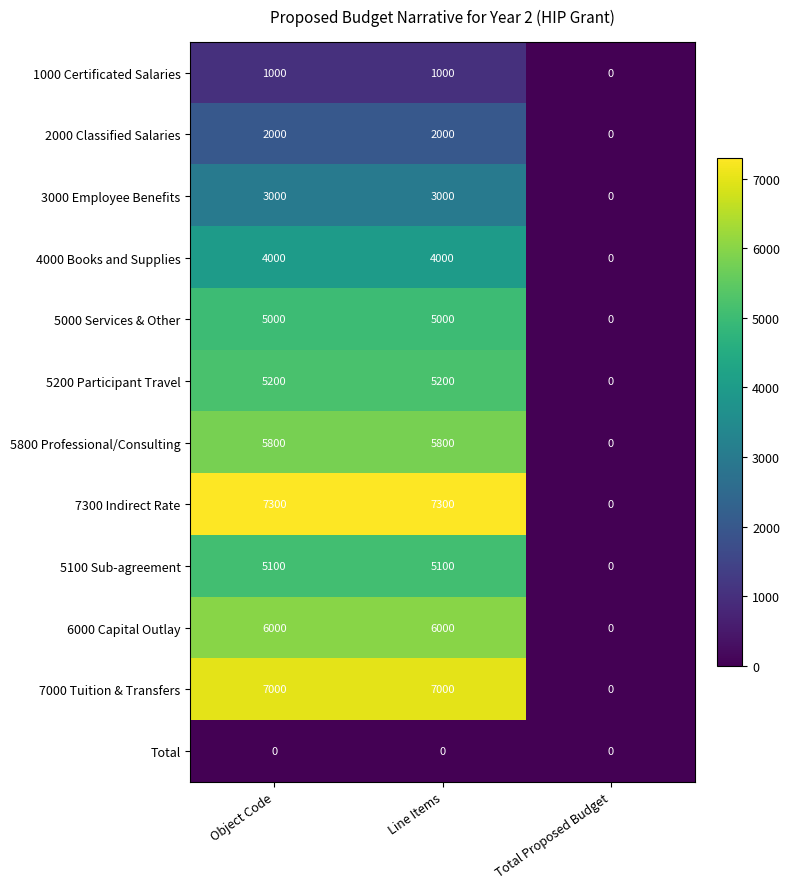

Which series has the widest spread of values?

7300 Indirect Rate